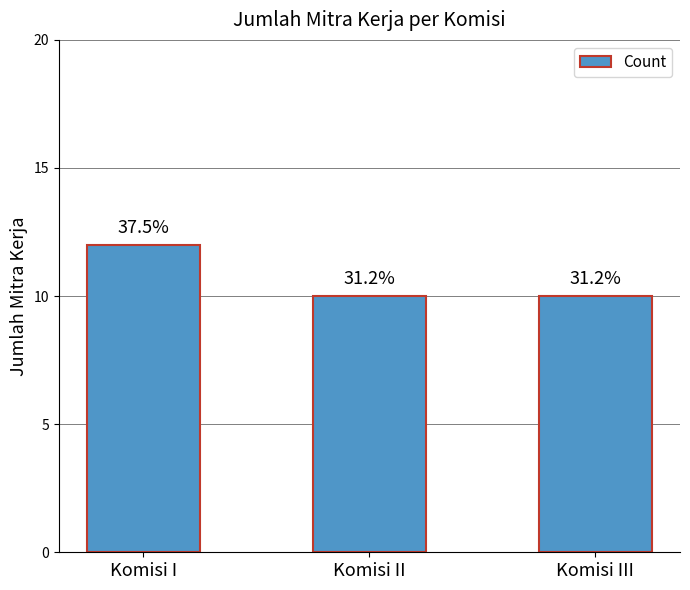

Reading left to right, extract all data points from this chart.

12	10	10